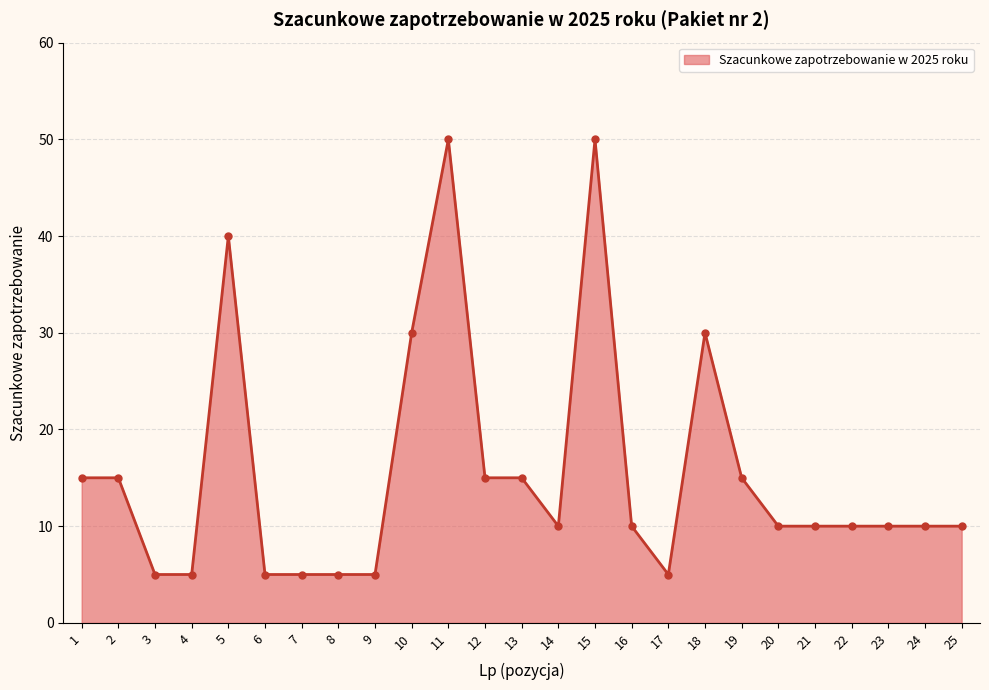

What is the difference between the maximum and minimum values?

45